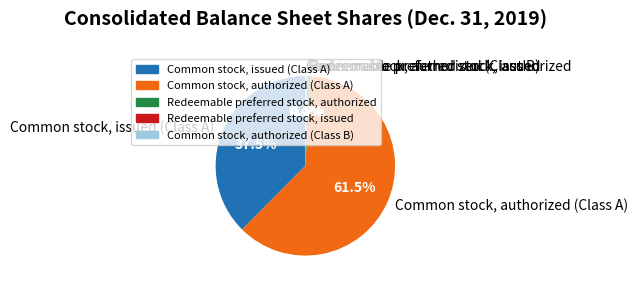

Is the sum of Redeemable preferred stock, authorized and Common stock, issued (Class A) greater than half?

No